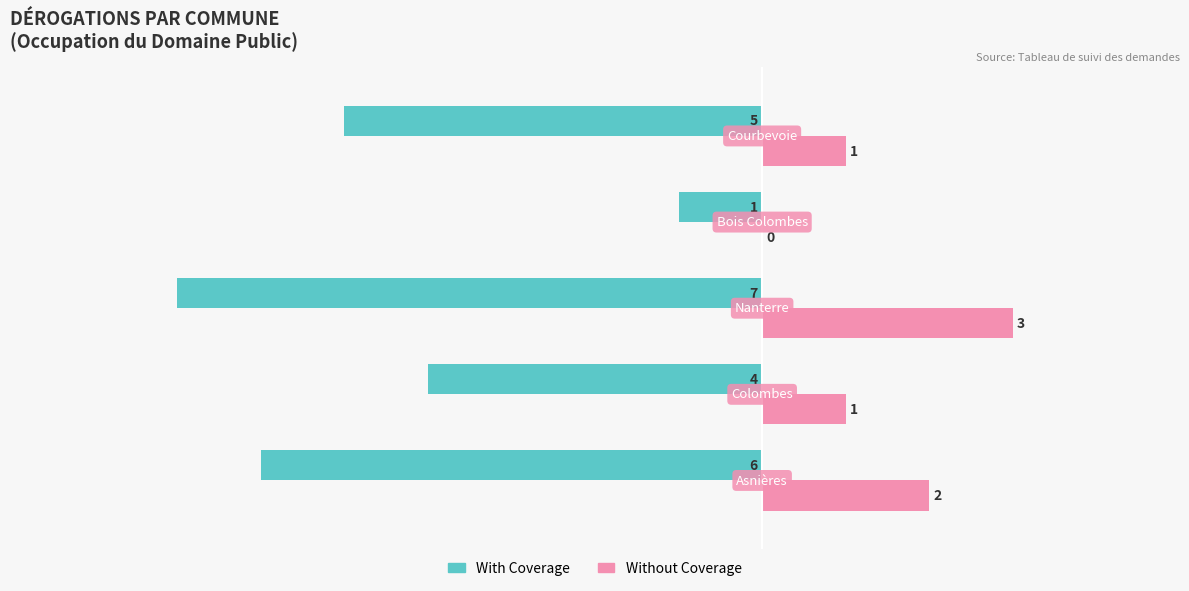

How many With Coverage values are between -6 and -4?

3